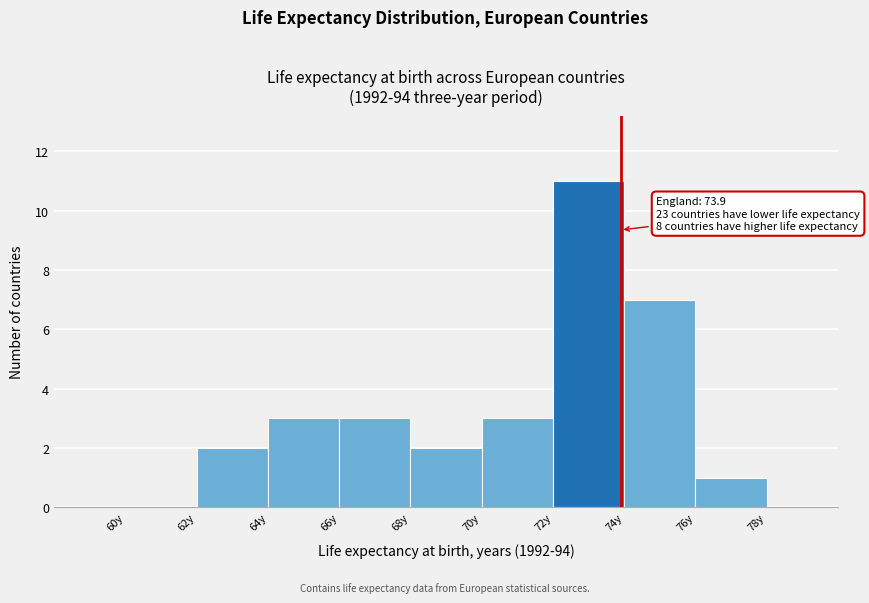

Over which range of the x-axis is the bar tallest?

72 to 74